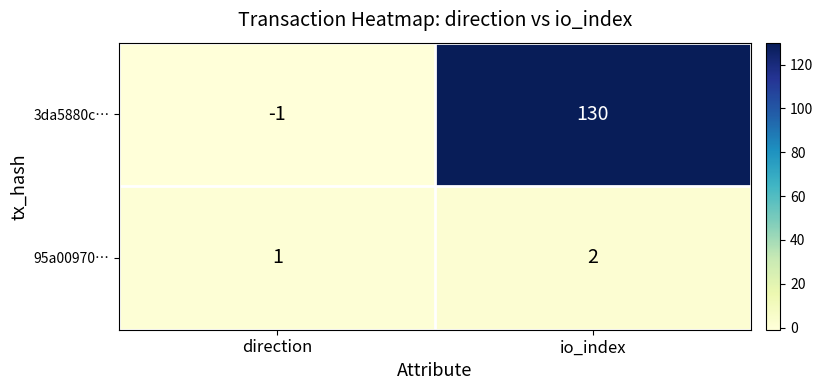

What is the sum of the 3da5880c… values at io_index and direction?

129